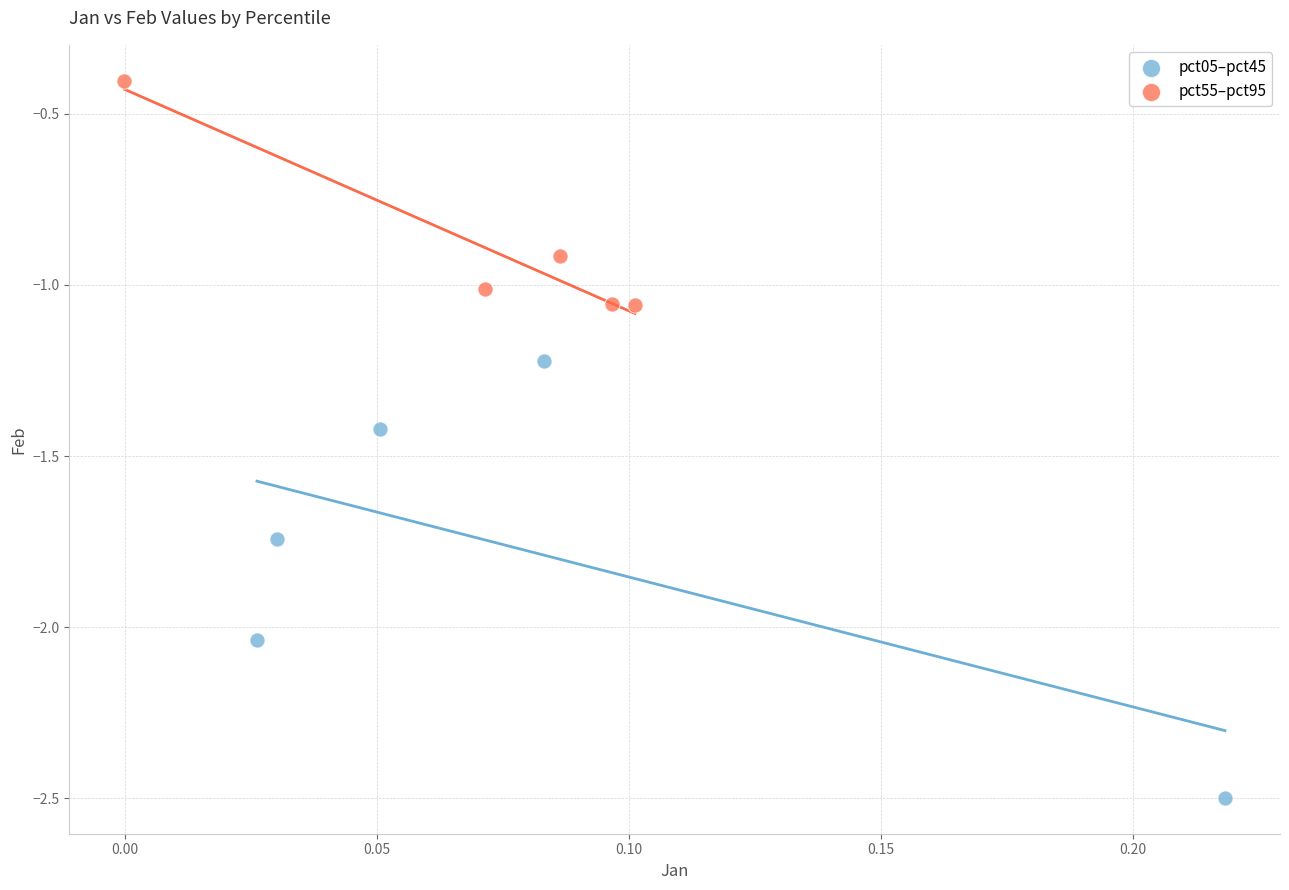

Which series has the widest spread of Y values?

pct05–pct45